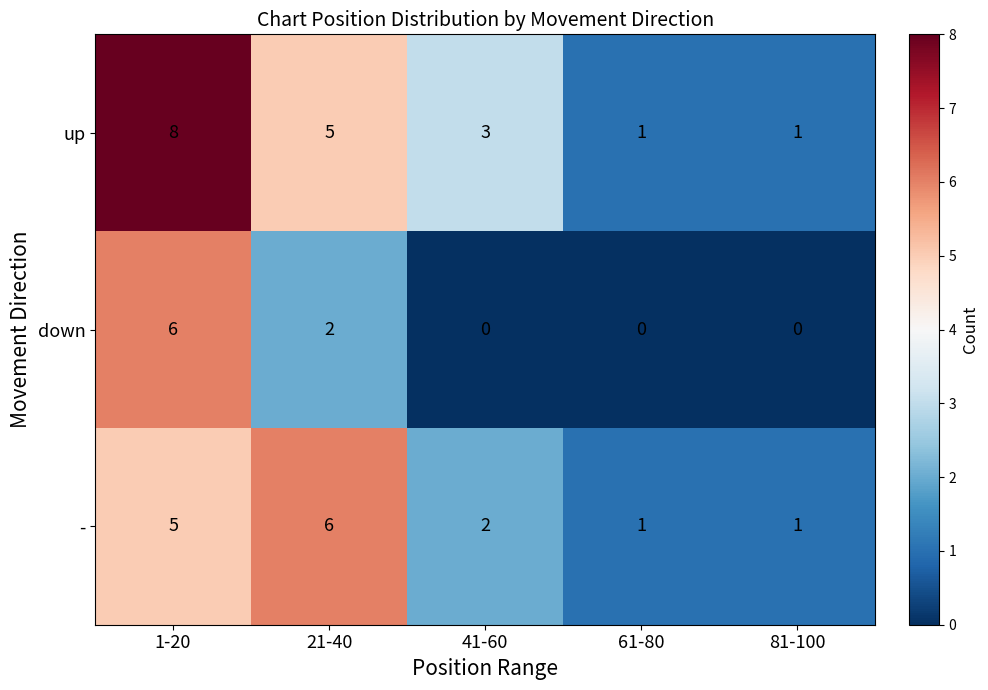

Where is - nearest to the value 3?

41-60